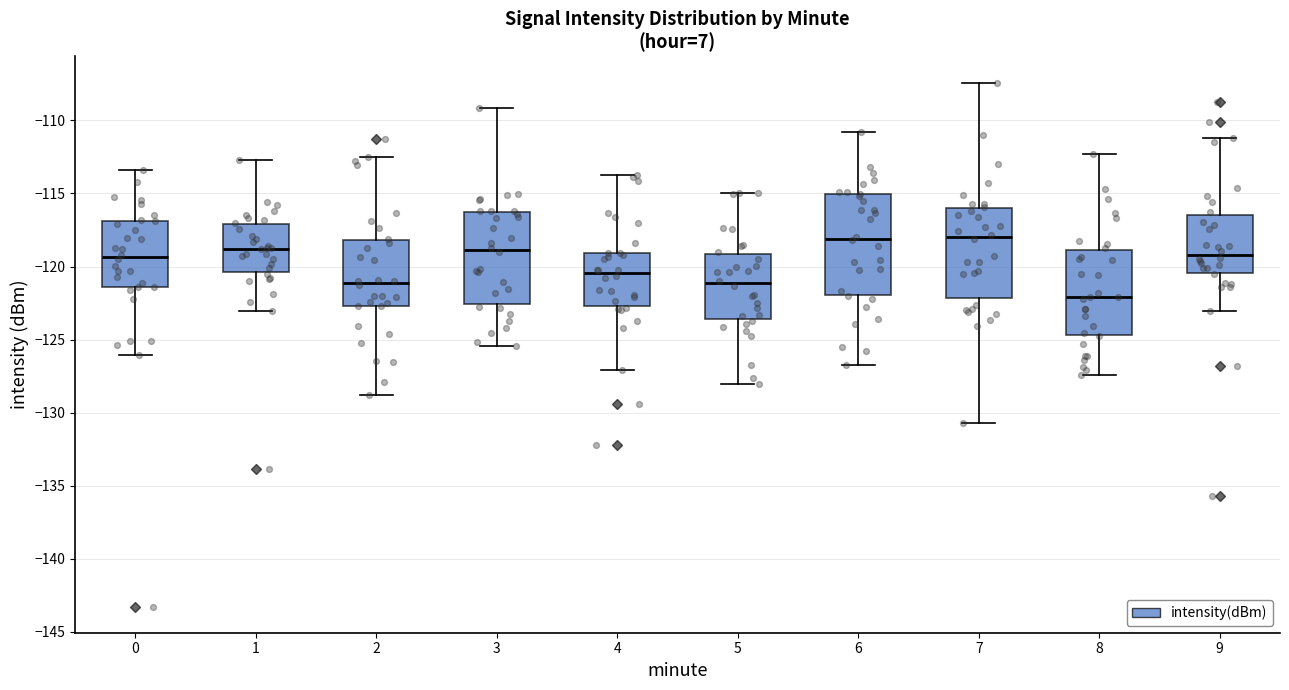

Reading left to right, transcribe this box plot: for each box, give where its median line is, the range the box spans, and where its two whiskers end, as read against the y-axis. The values are not printed on the chart, so give them approximately, as read against the axis.

0: median -119.5, box -121.5 to -117.0, whiskers -126.0 to -113.5
1: median -119.0, box -120.5 to -117.0, whiskers -123.0 to -112.5
2: median -121.0, box -122.5 to -118.0, whiskers -129.0 to -112.5
3: median -119.0, box -122.5 to -116.5, whiskers -125.5 to -109.0
4: median -120.5, box -122.5 to -119.0, whiskers -127.0 to -113.5
5: median -121.0, box -123.5 to -119.0, whiskers -128.0 to -115.0
6: median -118.0, box -122.0 to -115.0, whiskers -126.5 to -111.0
7: median -118.0, box -122.0 to -116.0, whiskers -130.5 to -107.5
8: median -122.0, box -124.5 to -119.0, whiskers -127.5 to -112.5
9: median -119.0, box -120.5 to -116.5, whiskers -123.0 to -111.0